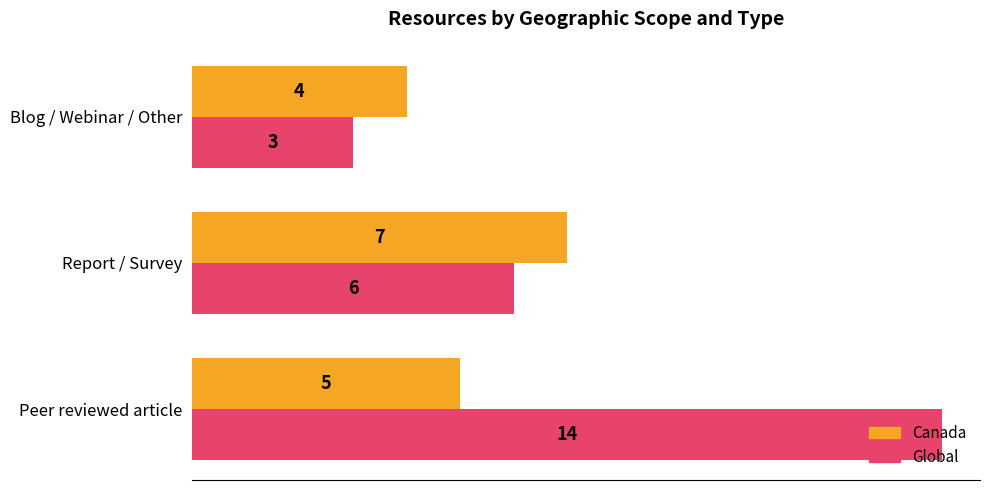

At Blog / Webinar / Other, list the series in order from largest to smallest.

Canada, Global